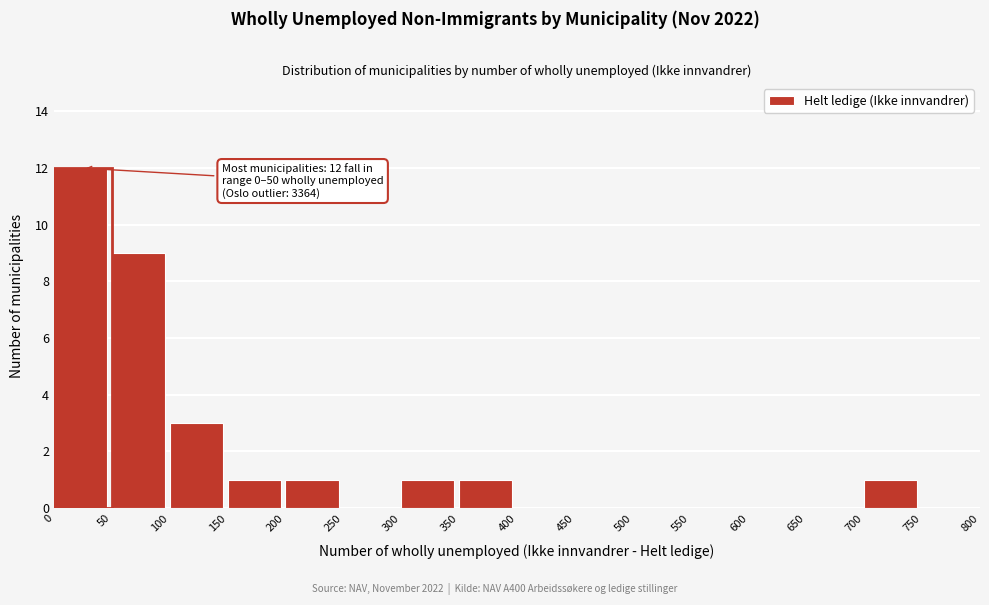

Which range on the x-axis has the tallest bar?

0 to 50